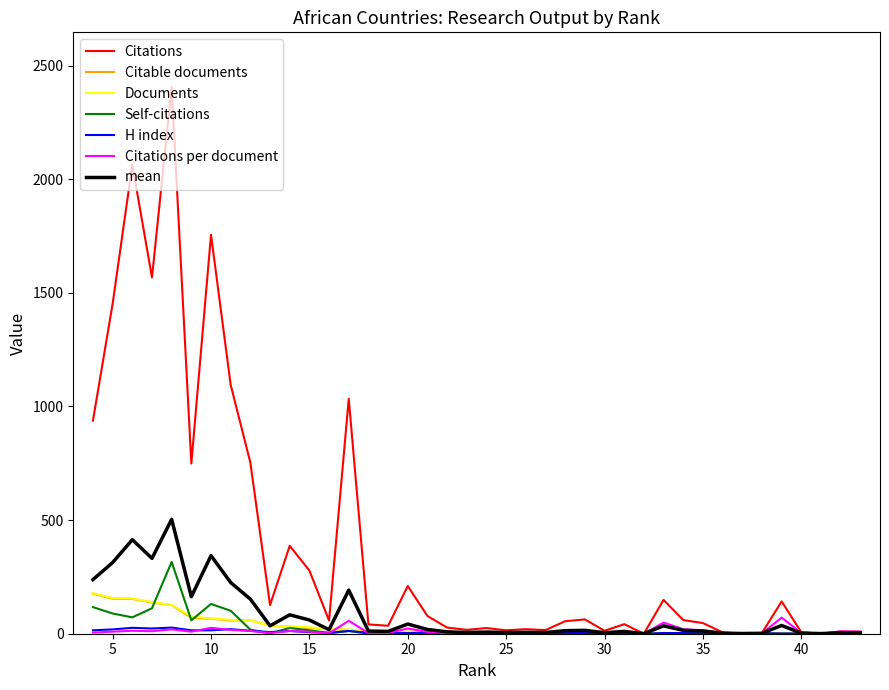

At which label is Citations per document closest to 35?

10